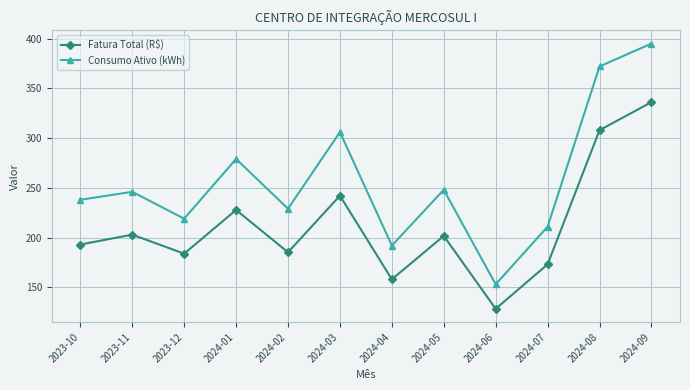

At how many categories does at least one series exceed 265?

4